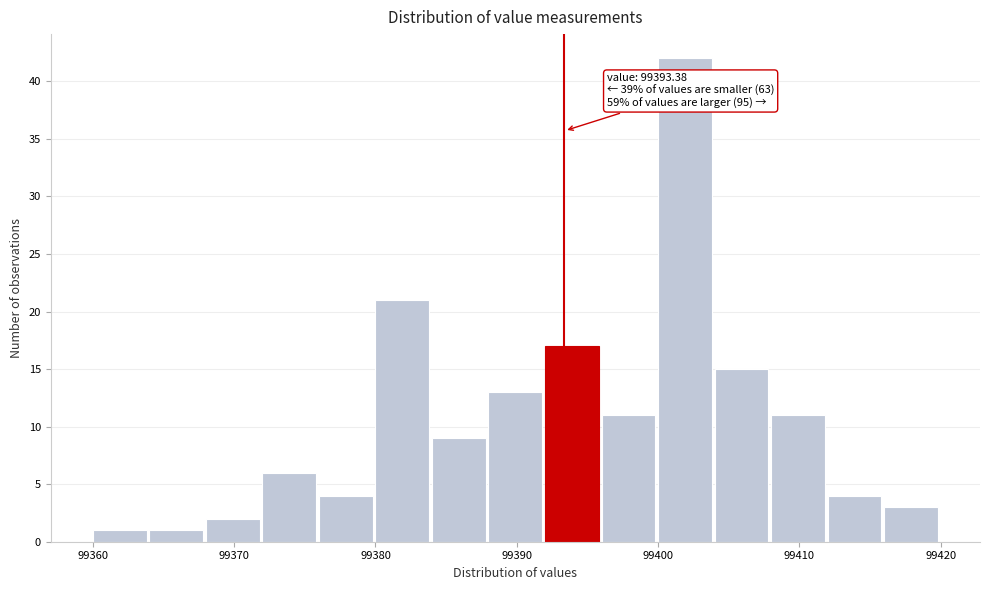

Which range on the x-axis has the tallest bar?

99400 to 99404